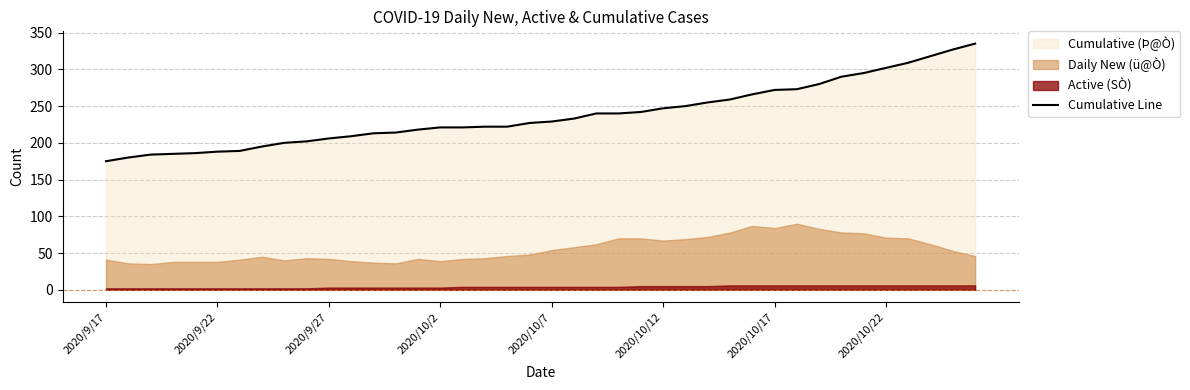

The Cumulative Line series shows 121 at 2020/10/22. True or false?

False